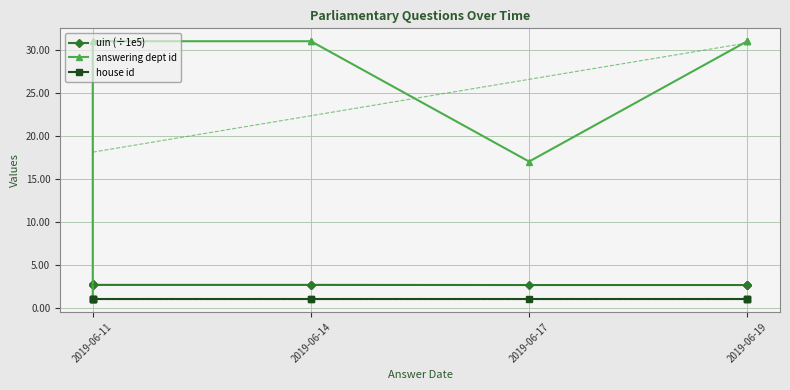

Which has a higher value, 2019-06-11 or 6?

2019-06-11